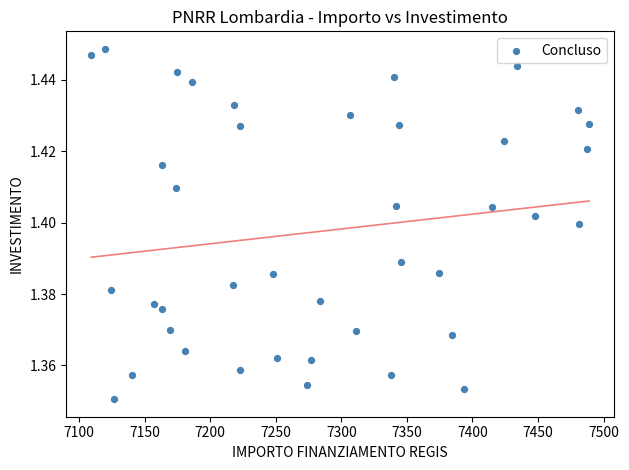

What is the range of X values (max minus min)?

379.7